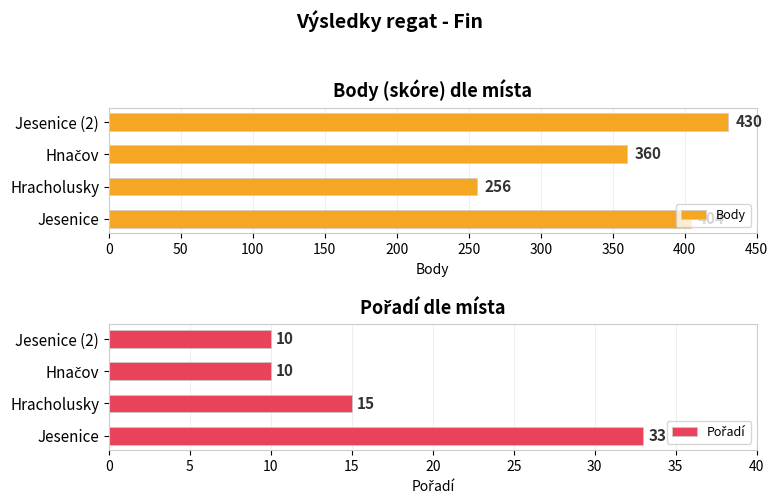

Which category has the highest value in the Body series?

Jesenice (2)